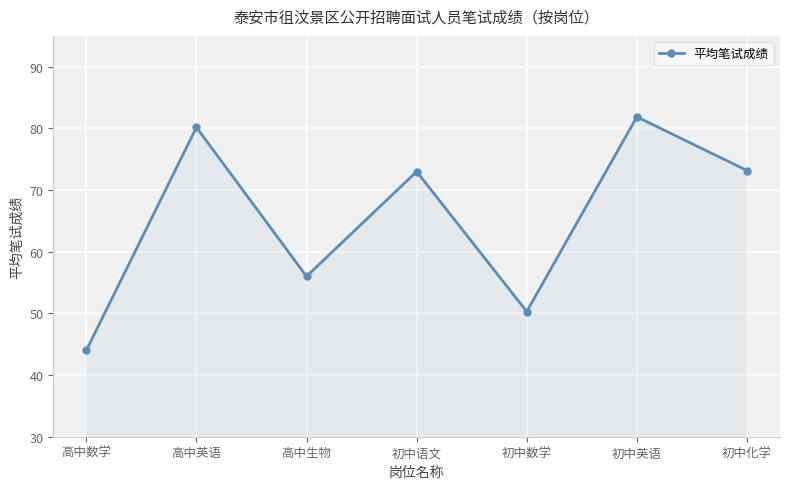

What is the value of the 7th point from the left?

73.2